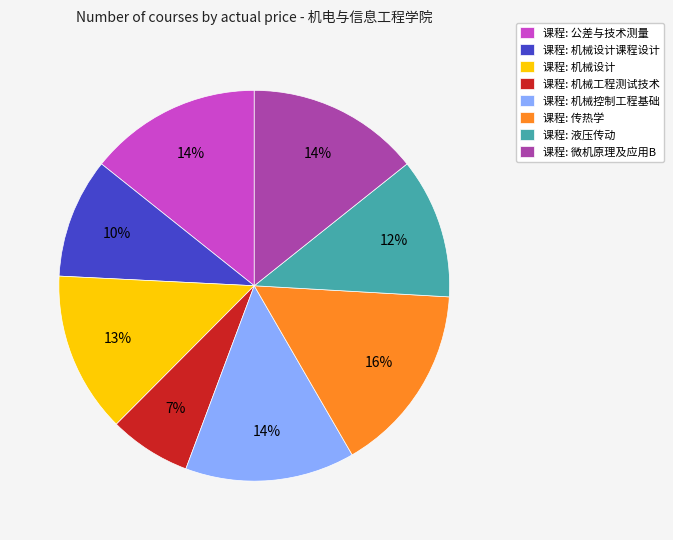

Is the sum of 课程: 微机原理及应用B and 课程: 机械工程测试技术 greater than half?

No